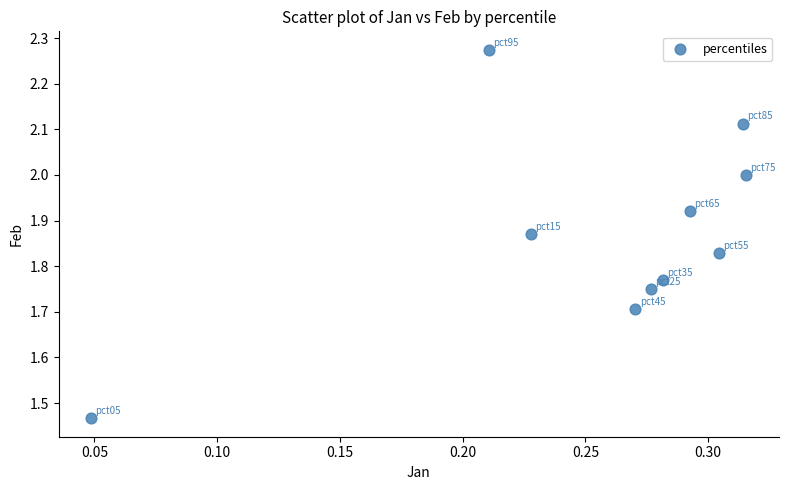

What is the range of X values (max minus min)?

0.3